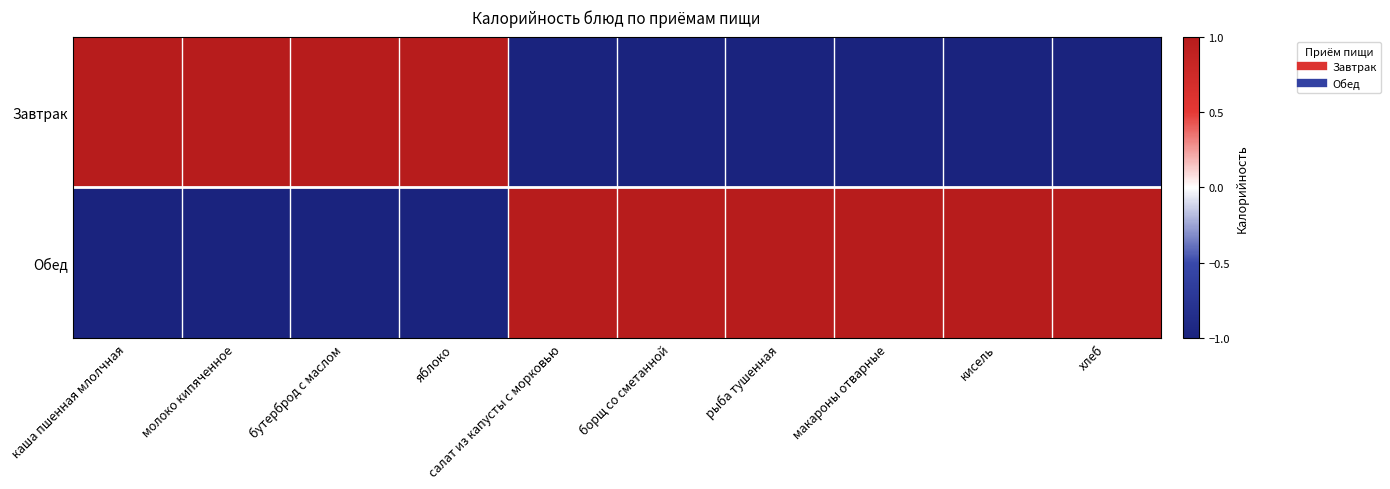

Which series has the widest spread of values?

Завтрак